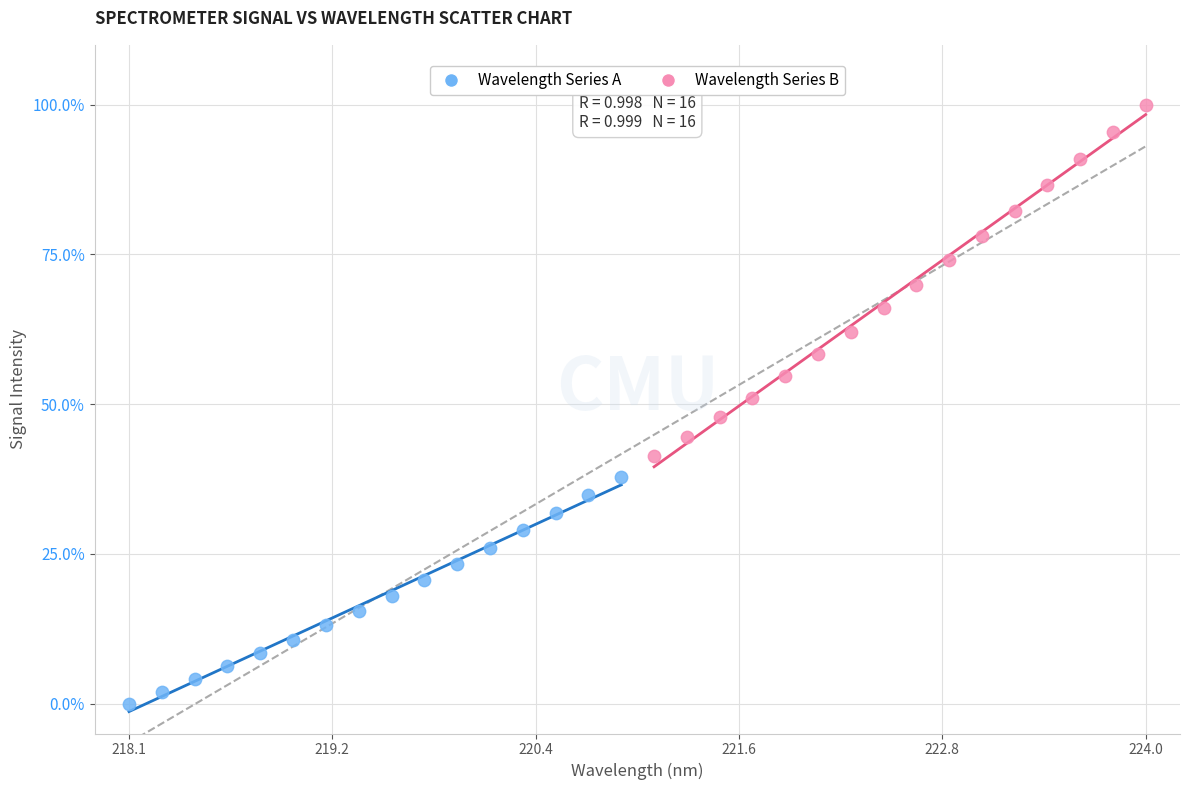

What are all the series names shown in the legend?

Wavelength Series A, Wavelength Series B